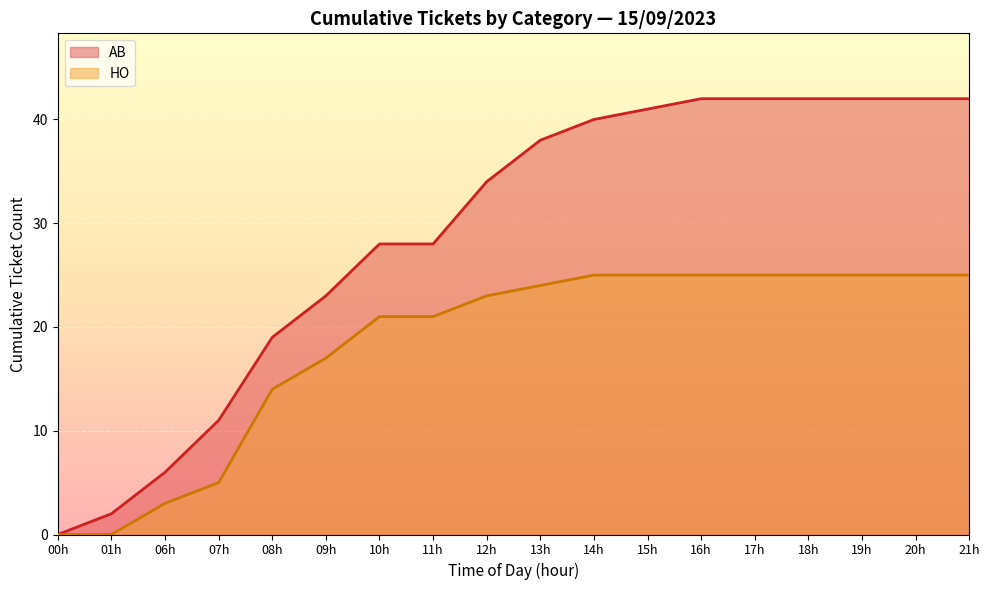

The HO series shows 0 at 01h. True or false?

True